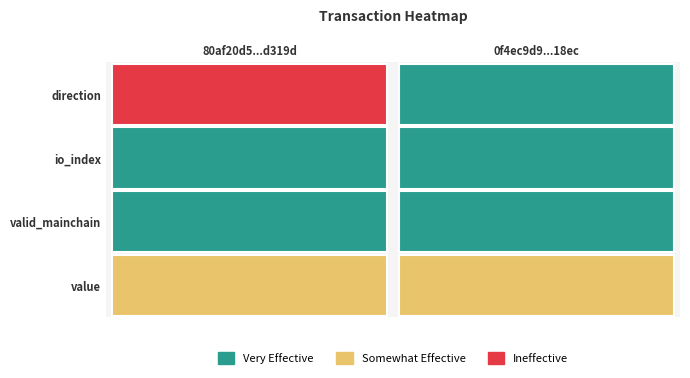

The 80af20d5c51ed7de7150c5108ceb00fdc5d319d series shows 5 at 1. True or false?

True